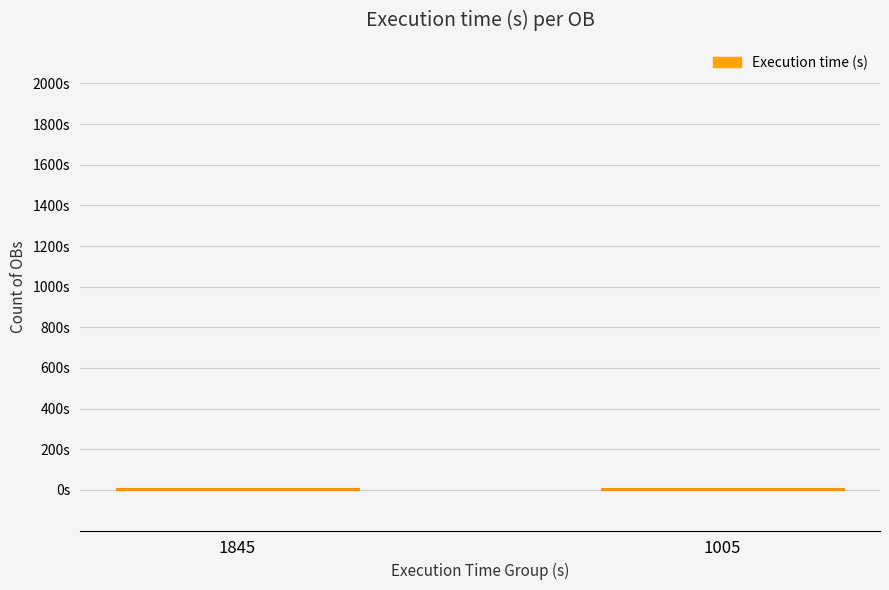

Are the bars horizontal?

No